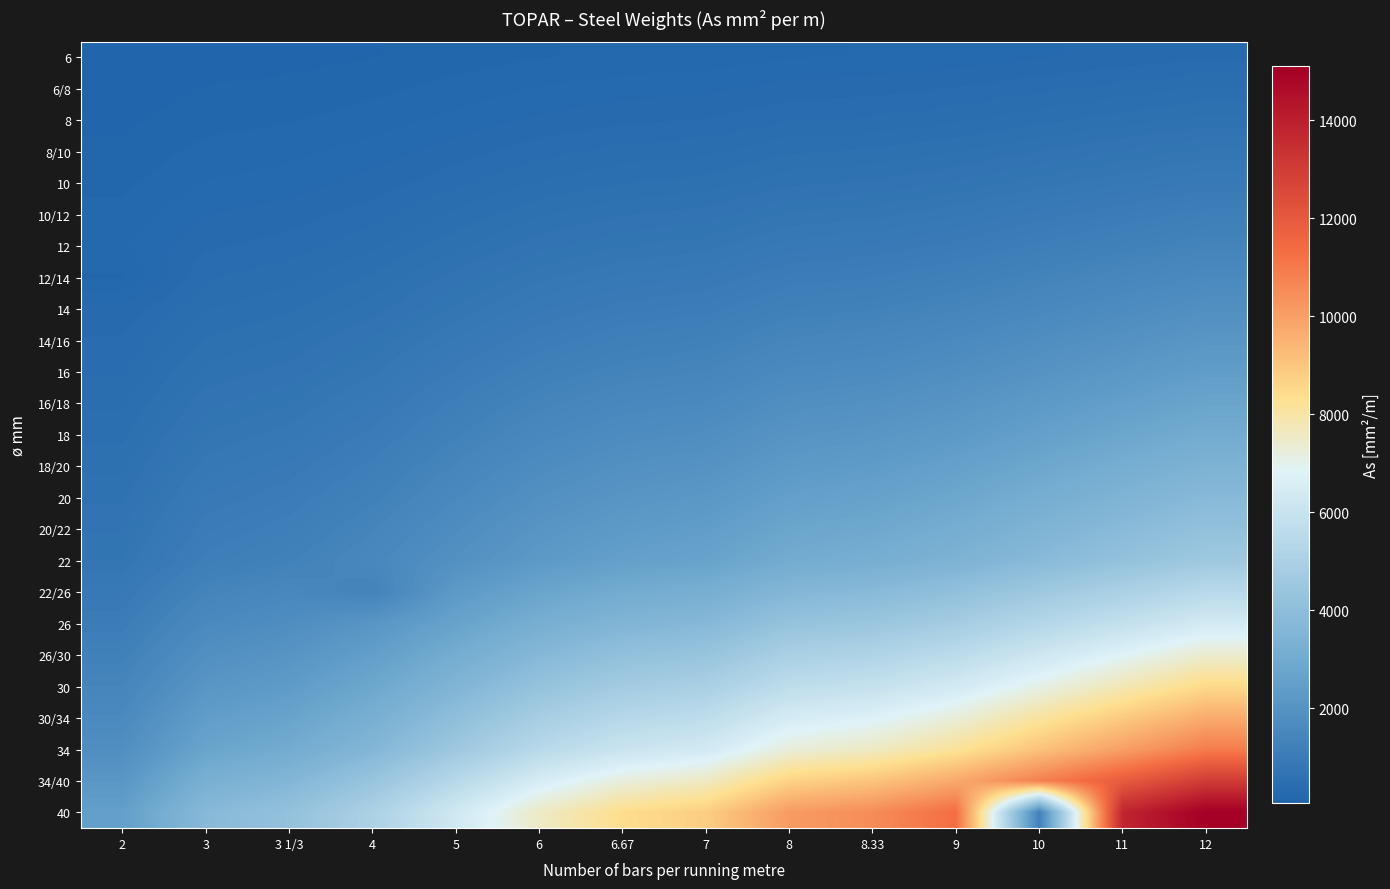

What is the total value across all series at 4?

36752